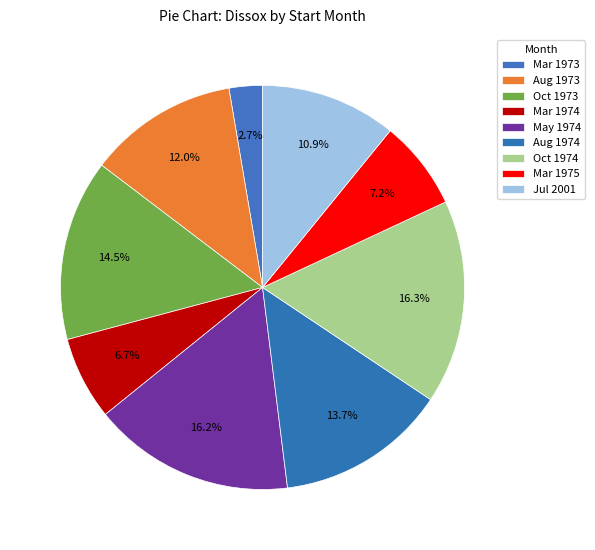

How many slices are in this pie chart?

9